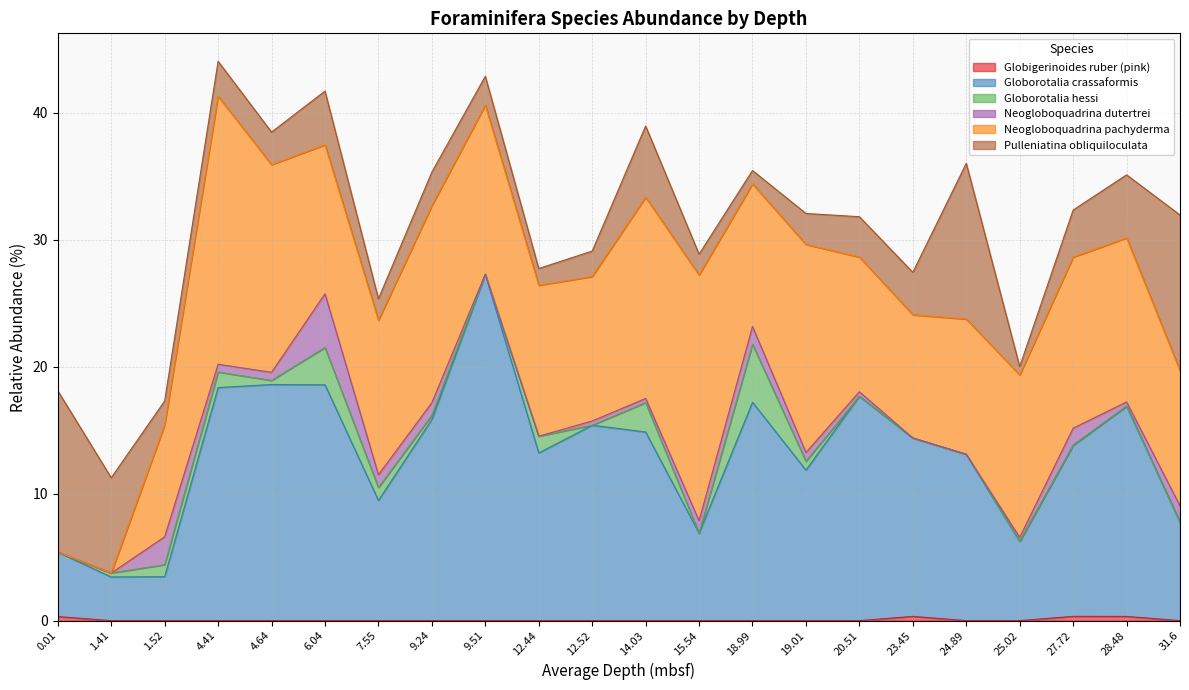

Reading right to left, extract all data points from this chart.

Globigerinoides ruber (pink): 31.6=0.0	28.48=0.3	27.72=0.3	25.02=0.0	24.89=0.0	23.45=0.3	20.51=0.0	19.01=0.0	18.99=0.0	15.54=0.0	14.03=0.0	12.52=0.0	12.44=0.0	9.51=0.0	9.24=0.0	7.55=0.0	6.04=0.0	4.64=0.0	4.41=0.0	1.52=0.0	1.41=0.0	0.01=0.3
Globorotalia crassaformis: 31.6=7.7	28.48=16.6	27.72=13.5	25.02=6.2	24.89=13.1	23.45=14.0	20.51=17.7	19.01=11.8	18.99=17.2	15.54=6.9	14.03=14.9	12.52=15.4	12.44=13.2	9.51=27.3	9.24=15.8	7.55=9.5	6.04=18.6	4.64=18.6	4.41=18.3	1.52=3.5	1.41=3.4	0.01=5.1
Globorotalia hessi: 31.6=0.0	28.48=0.0	27.72=0.0	25.02=0.0	24.89=0.0	23.45=0.0	20.51=0.0	19.01=0.7	18.99=4.6	15.54=0.0	14.03=2.3	12.52=0.0	12.44=1.3	9.51=0.0	9.24=0.3	7.55=1.0	6.04=2.9	4.64=0.3	4.41=1.2	1.52=0.9	1.41=0.3	0.01=0.0
Neogloboquadrina dutertrei: 31.6=1.3	28.48=0.3	27.72=1.3	25.02=0.3	24.89=0.0	23.45=0.0	20.51=0.4	19.01=0.7	18.99=1.4	15.54=1.0	14.03=0.3	12.52=0.3	12.44=0.0	9.51=0.0	9.24=1.0	7.55=1.0	6.04=4.2	4.64=0.6	4.41=0.6	1.52=2.2	1.41=0.0	0.01=0.0
Neogloboquadrina pachyderma: 31.6=10.6	28.48=12.9	27.72=13.5	25.02=12.8	24.89=10.6	23.45=9.7	20.51=10.6	19.01=16.4	18.99=11.2	15.54=19.3	14.03=15.8	12.52=11.4	12.44=11.9	9.51=13.3	9.24=15.5	7.55=12.2	6.04=11.7	4.64=16.3	4.41=21.1	1.52=8.8	1.41=0.0	0.01=0.0
Pulleniatina obliquiloculata: 31.6=12.3	28.48=5.0	27.72=3.7	25.02=0.7	24.89=12.3	23.45=3.3	20.51=3.2	19.01=2.4	18.99=1.1	15.54=1.6	14.03=5.6	12.52=2.0	12.44=1.3	9.51=2.3	9.24=2.6	7.55=1.7	6.04=4.2	4.64=2.6	4.41=2.8	1.52=1.9	1.41=7.5	0.01=12.7